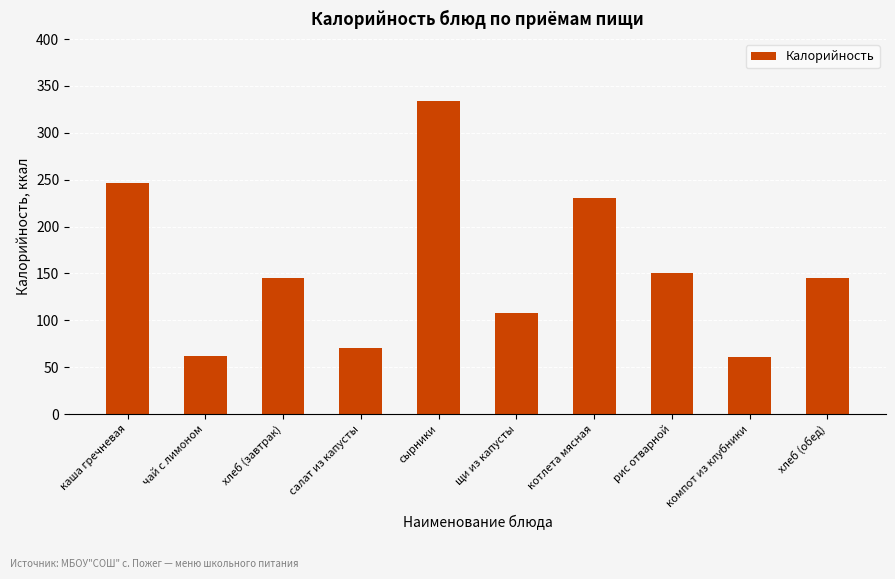

True or false: the data shows 230.0 at котлета мясная.

True